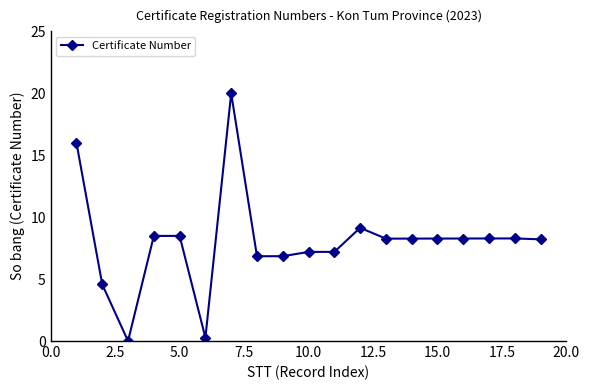

What is the average value?

8.0